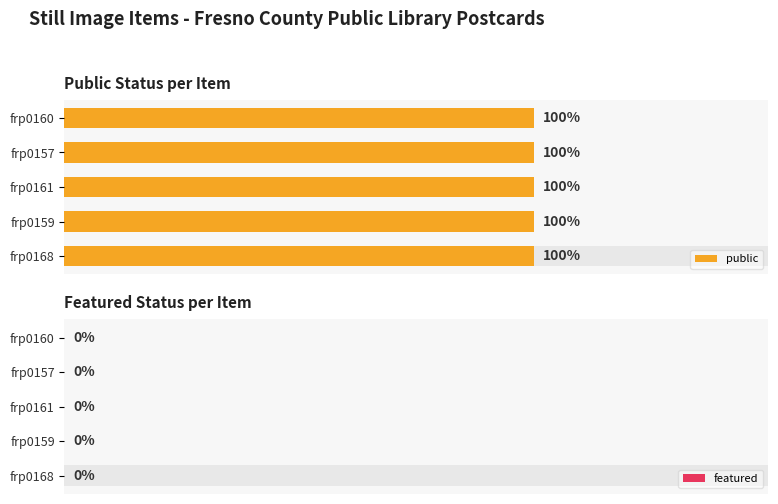

How many distinct data groups are displayed?

2